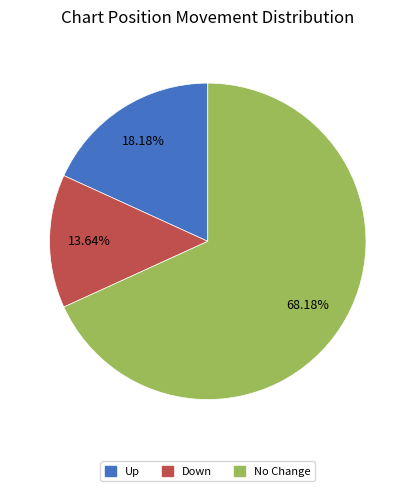

To the nearest percent, what is the difference between the largest and smallest slice percentages?

55%